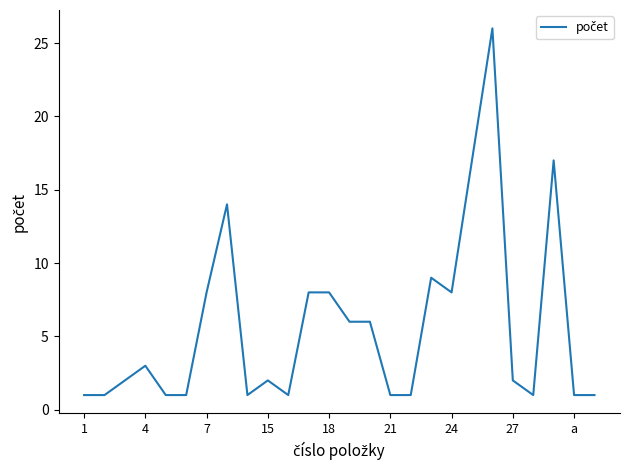

What is the greatest value displayed?

26